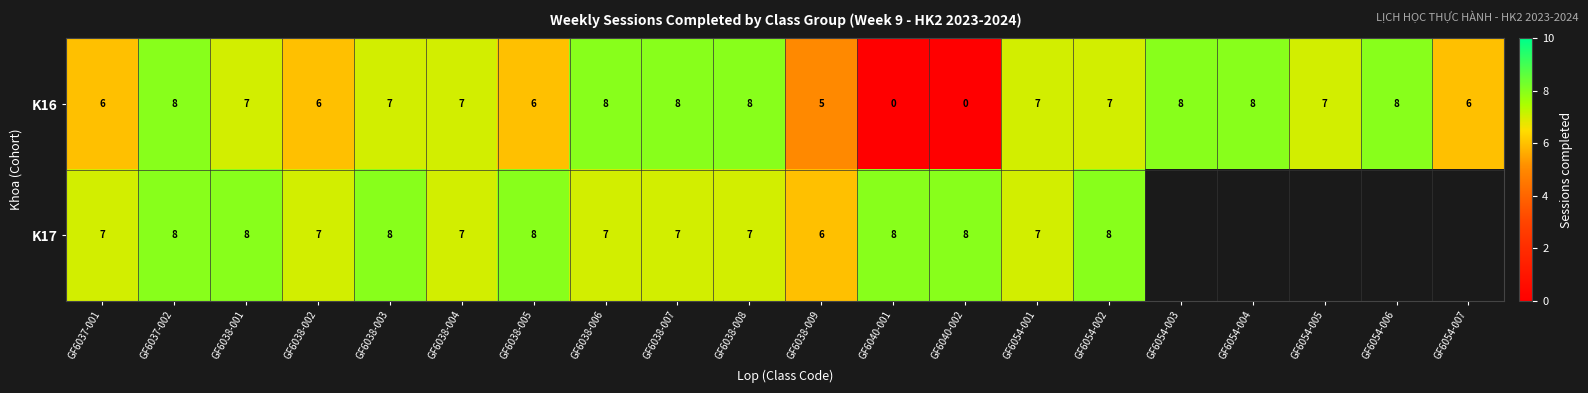

Which has a higher value, GF6038-004 or GF6054-002?

GF6038-004